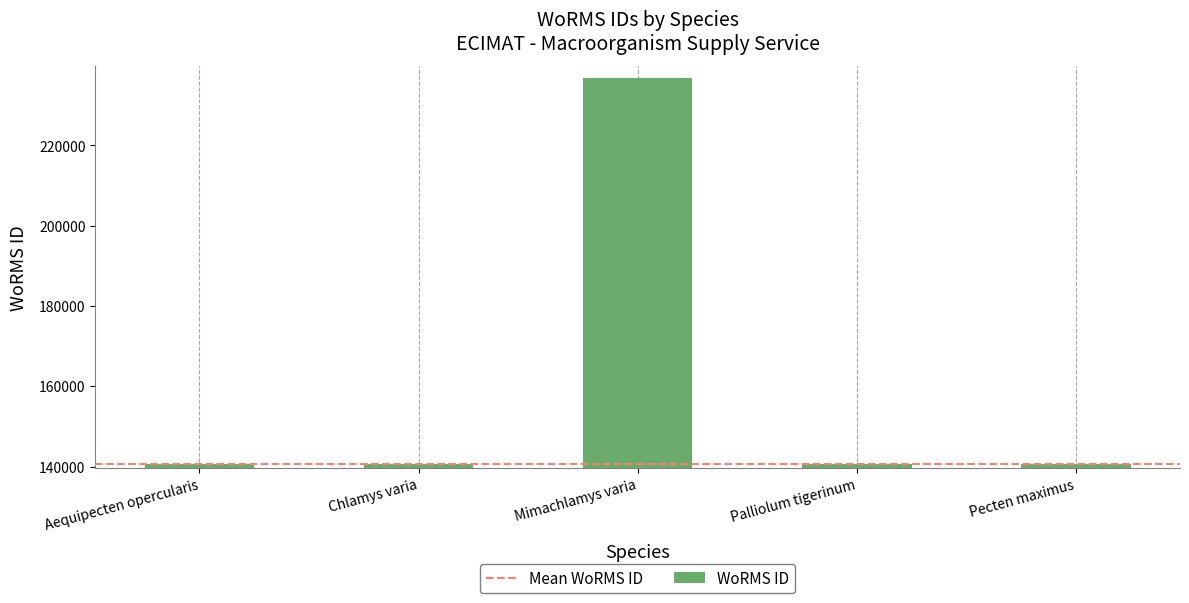

What is the value of the 3rd bar from the left?

236719